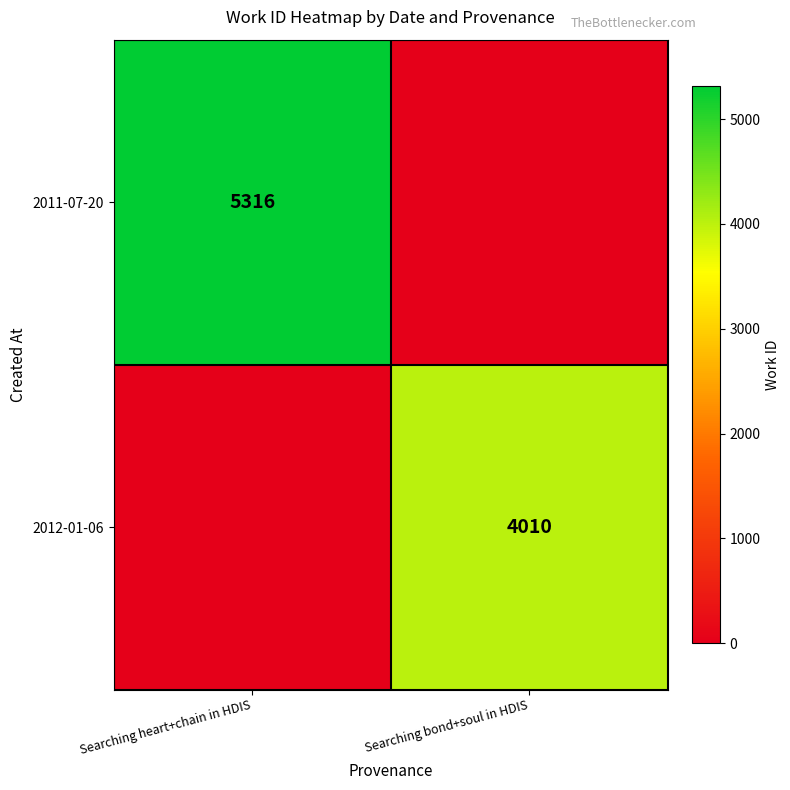

Count the number of categories in the chart.

2